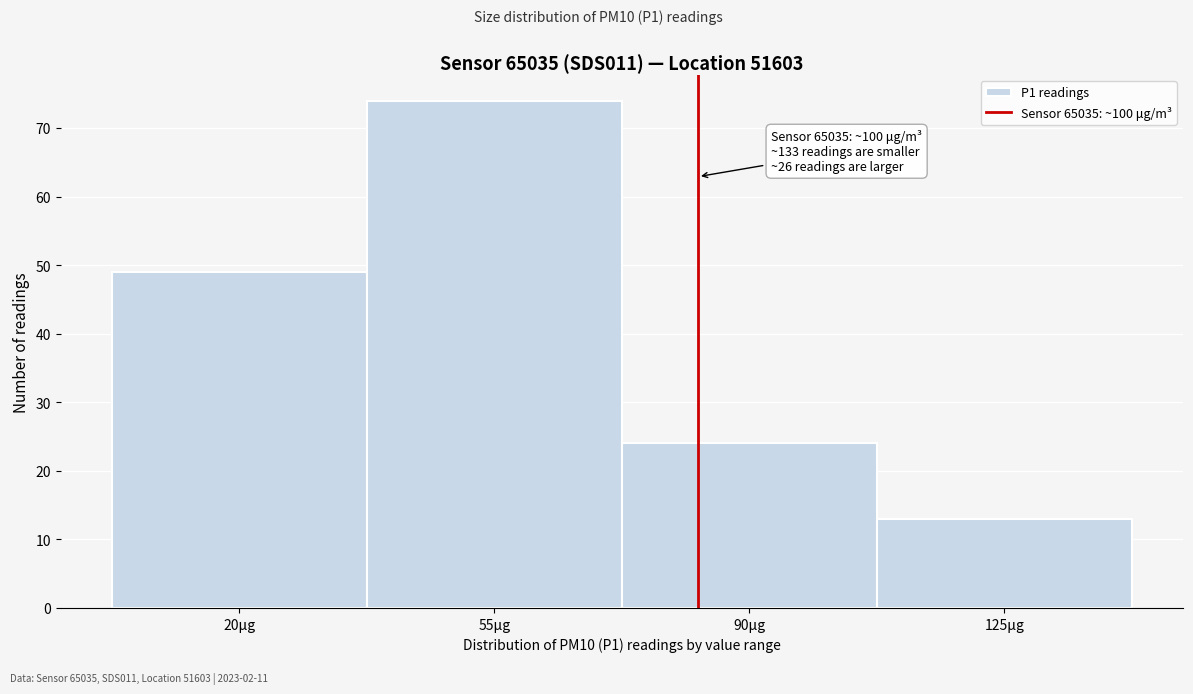

Reading right to left, what are all the values shown in this chart?

13	24	74	49